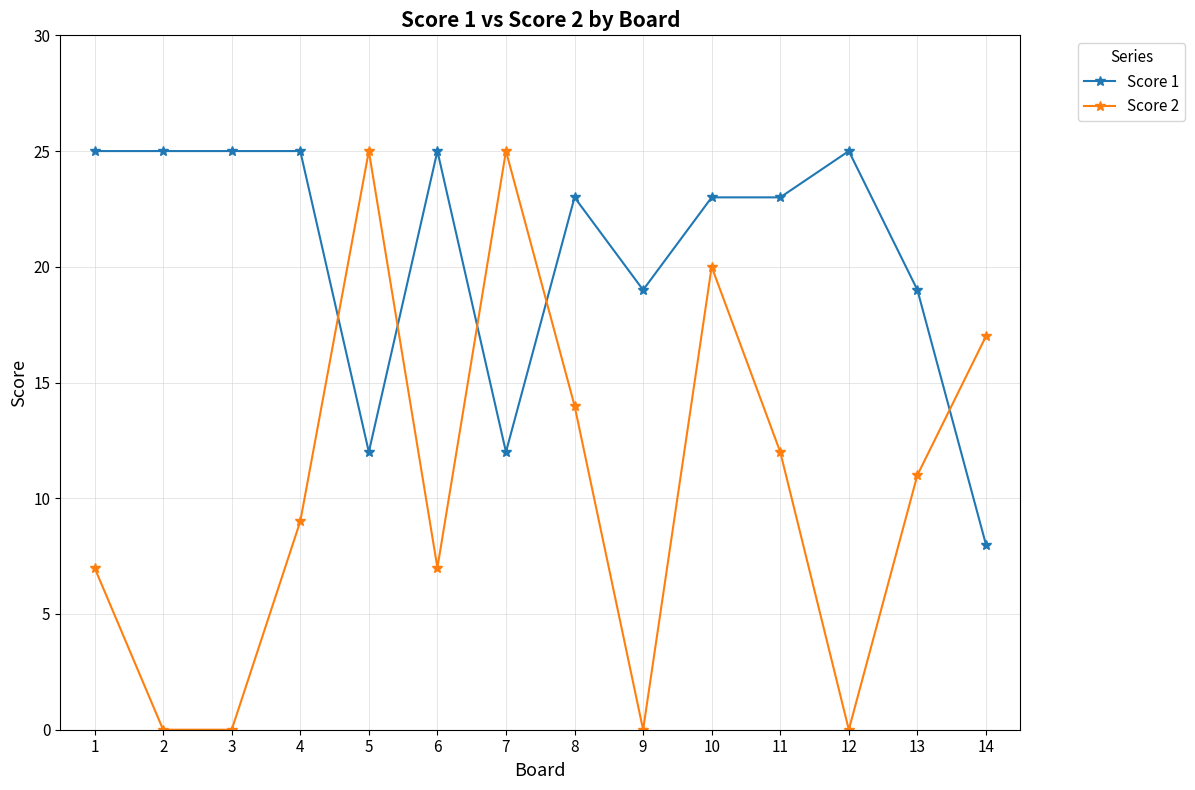

What is the minimum value for Score 1?

8